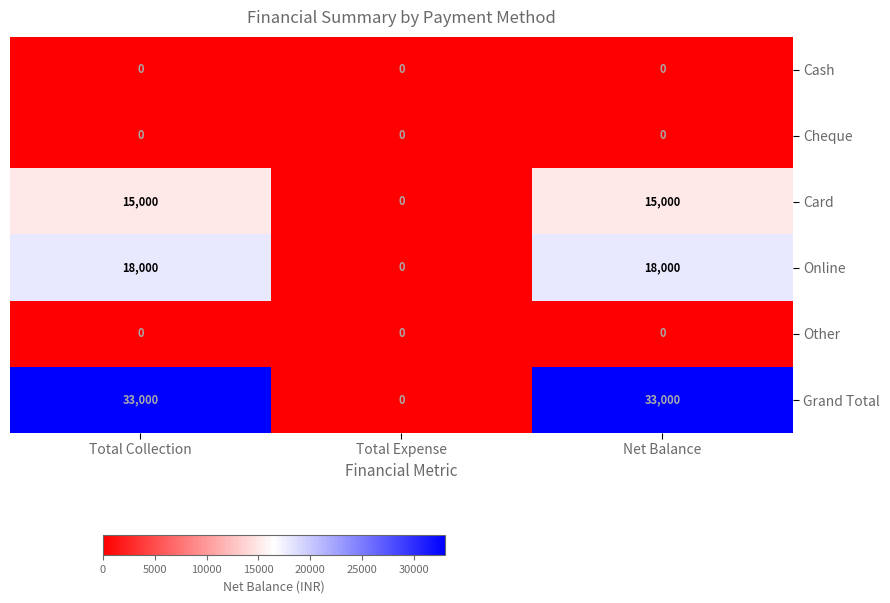

What is the sum of the Online values at Total Collection and Total Expense?

18000